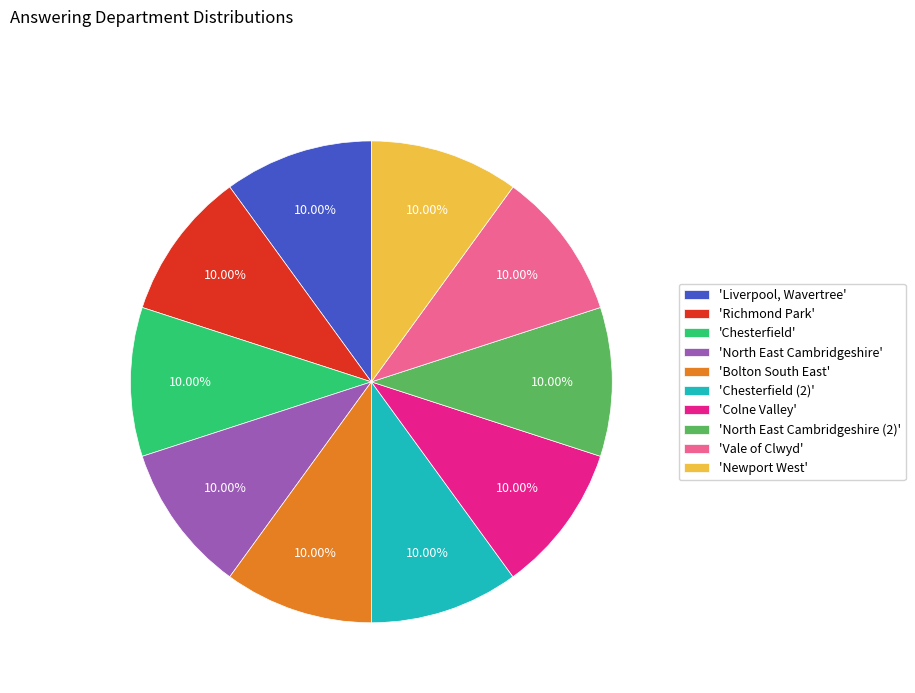

Approximately how many times larger is the value at 'Vale of Clwyd' compared to 'Richmond Park'?

1.0